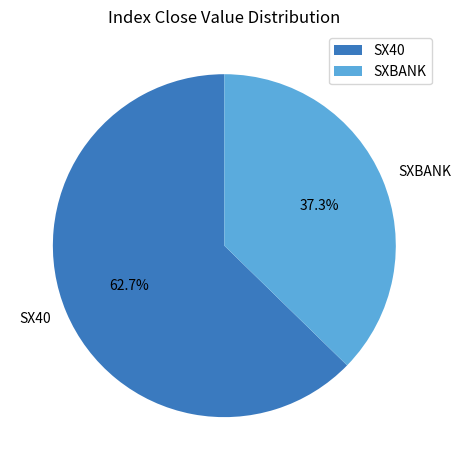

To the nearest percent, what portion does SXBANK represent?

37%